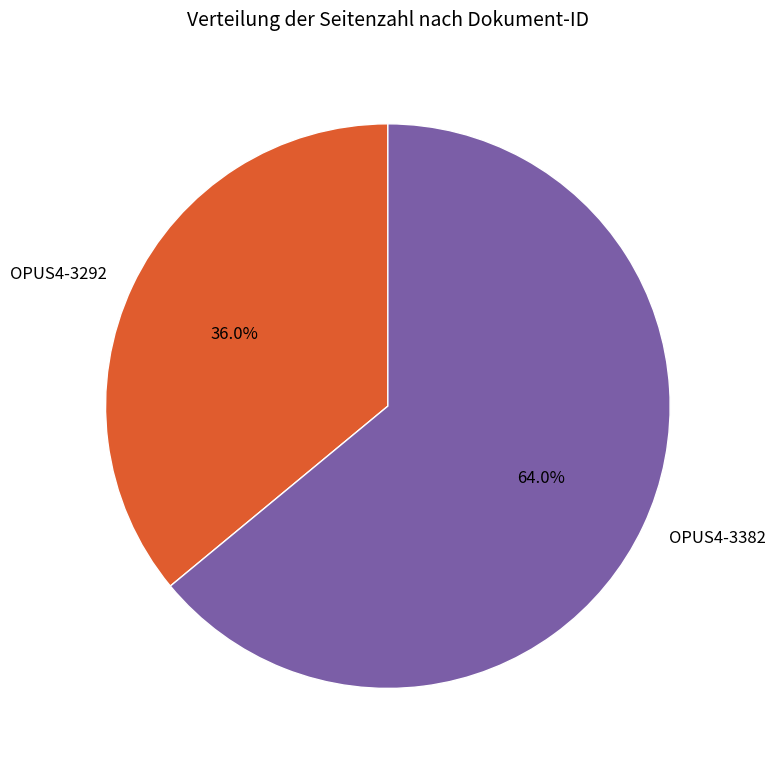

Is it true that OPUS4-3382 is 64% of the pie?

True